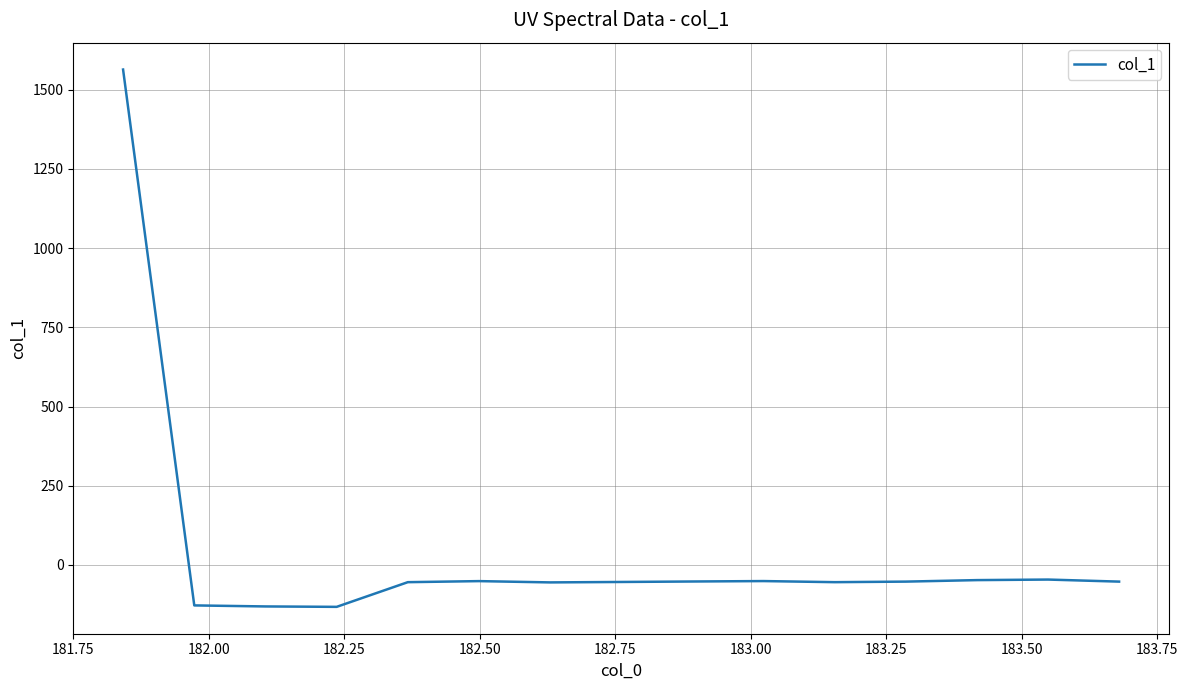

True or false: there are more than 0 points higher than both neighbors.

True